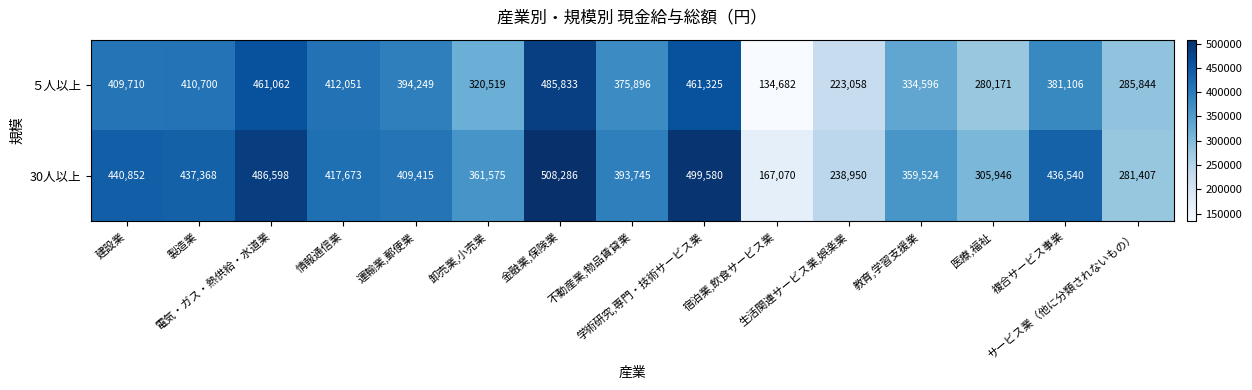

Which series changed the most between 建設業 and 医療,福祉?

30人以上